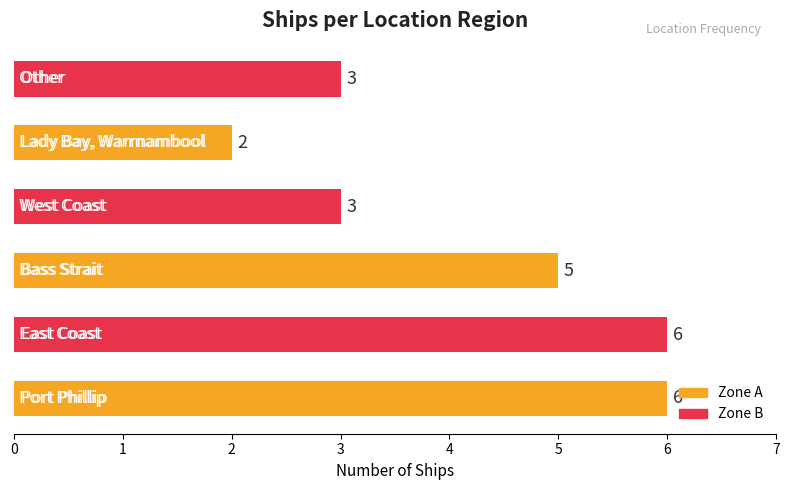

How many data points are less than 5?

3